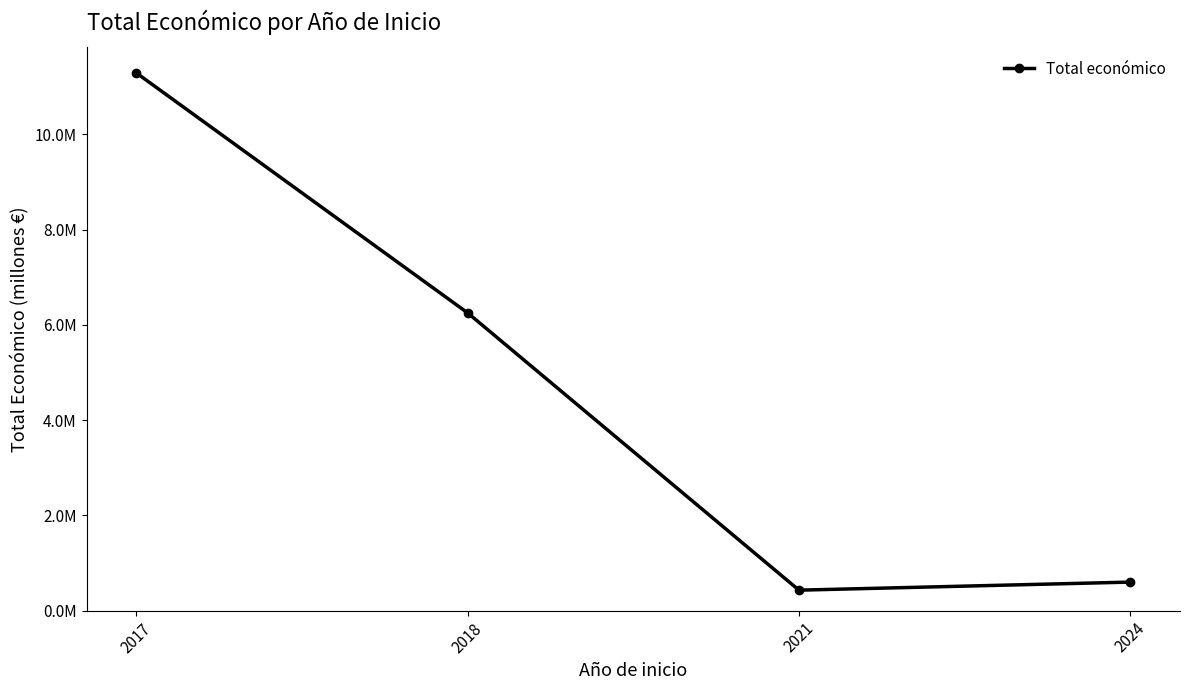

At which category does the chart reach its peak across all series?

2017